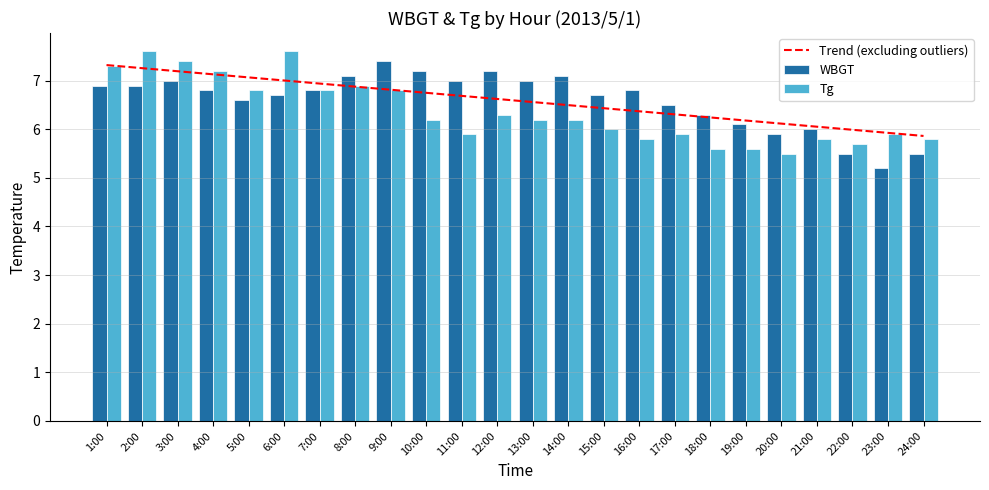

What position from the right is 2:00?

23